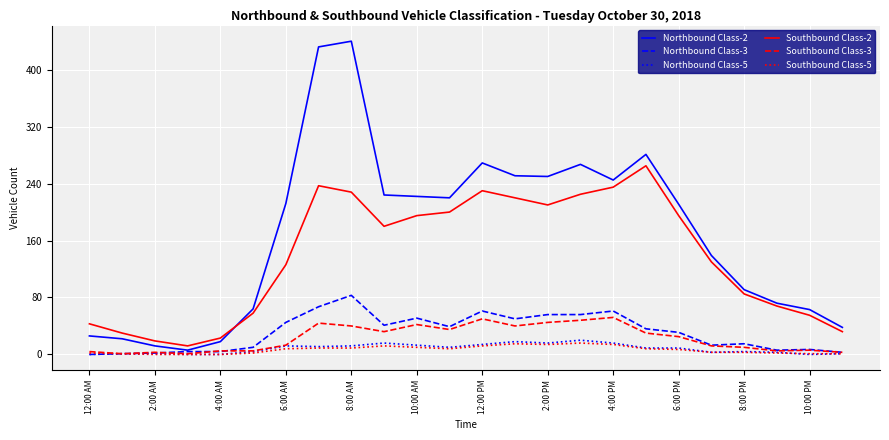

What is the greatest value displayed?

440